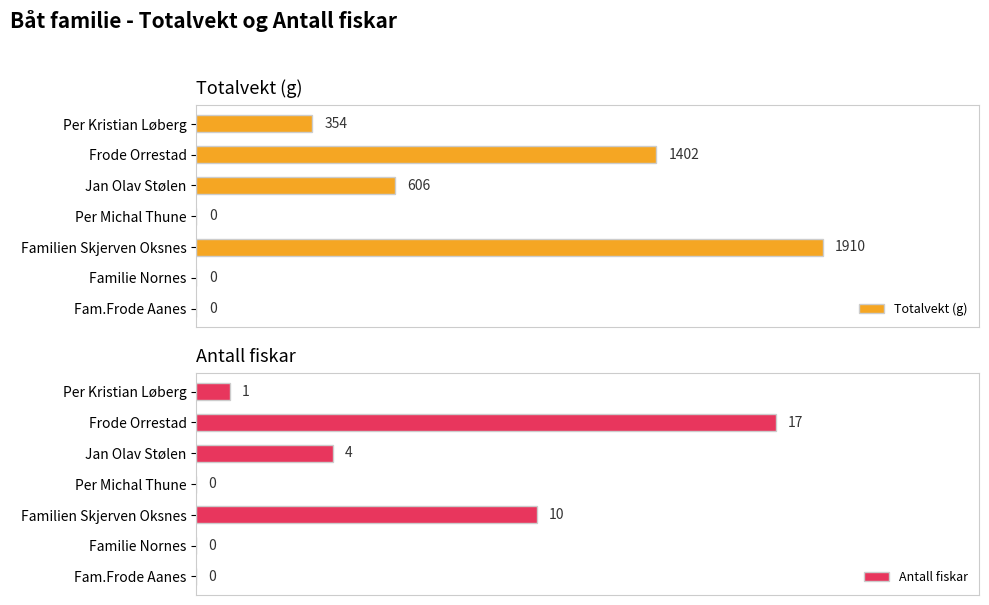

How many bars are there in total?

14